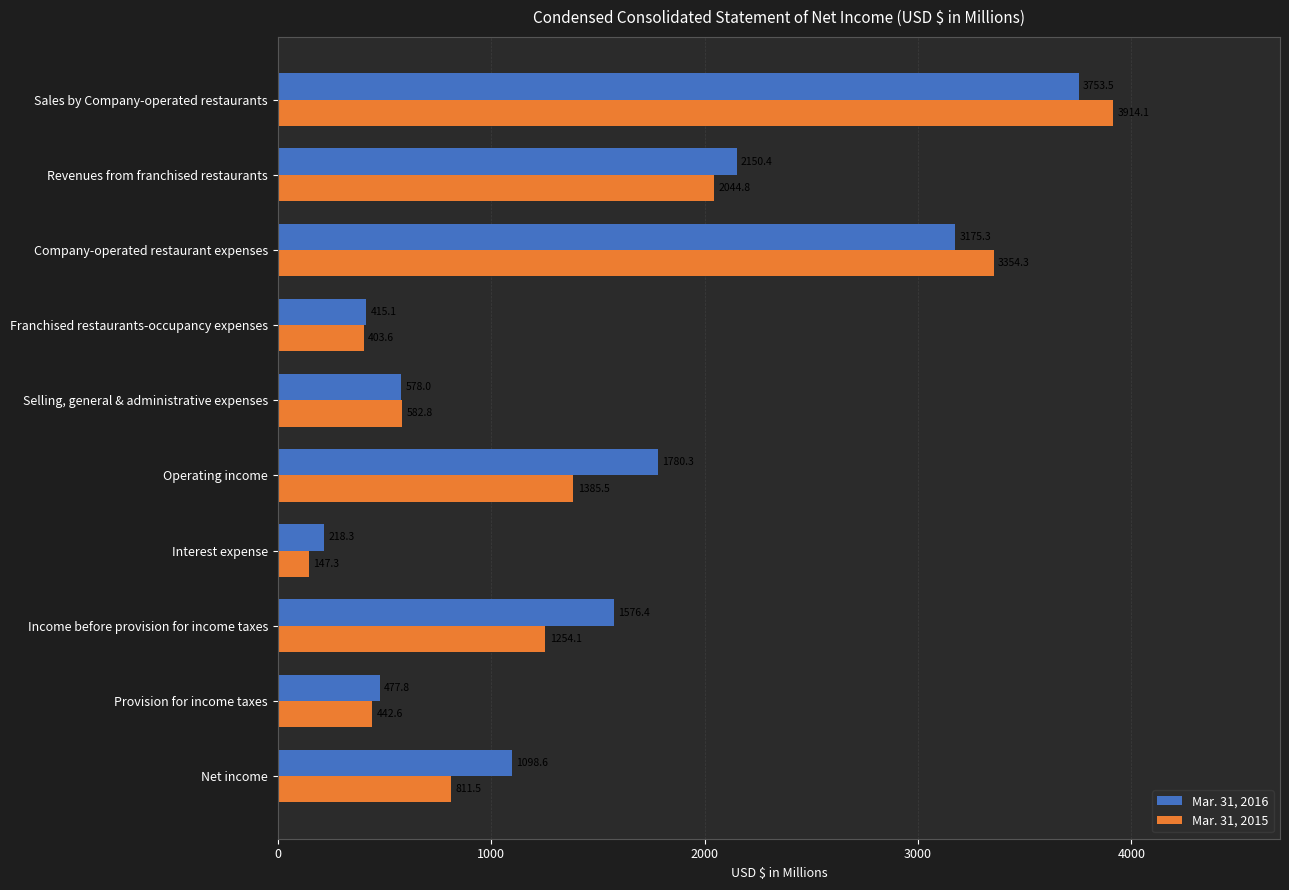

What is the difference between the Mar. 31, 2016 values at Income before provision for income taxes and Sales by Company-operated restaurants?

2177.1